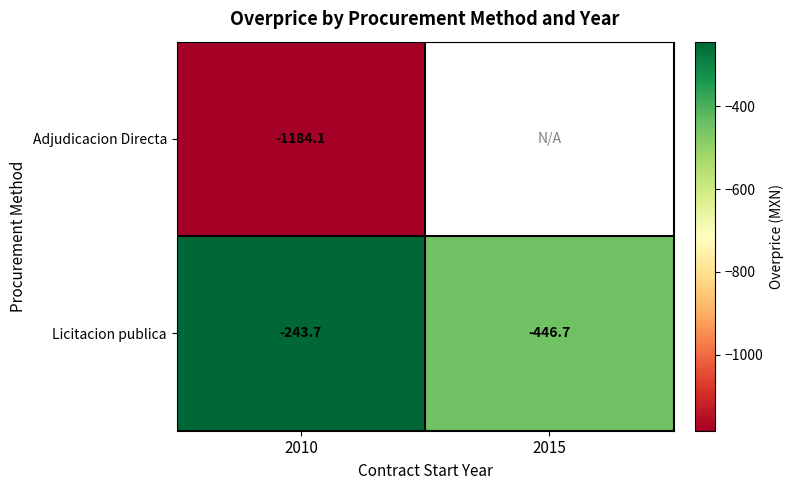

What is the total value across all series at 2010?

-1427.8